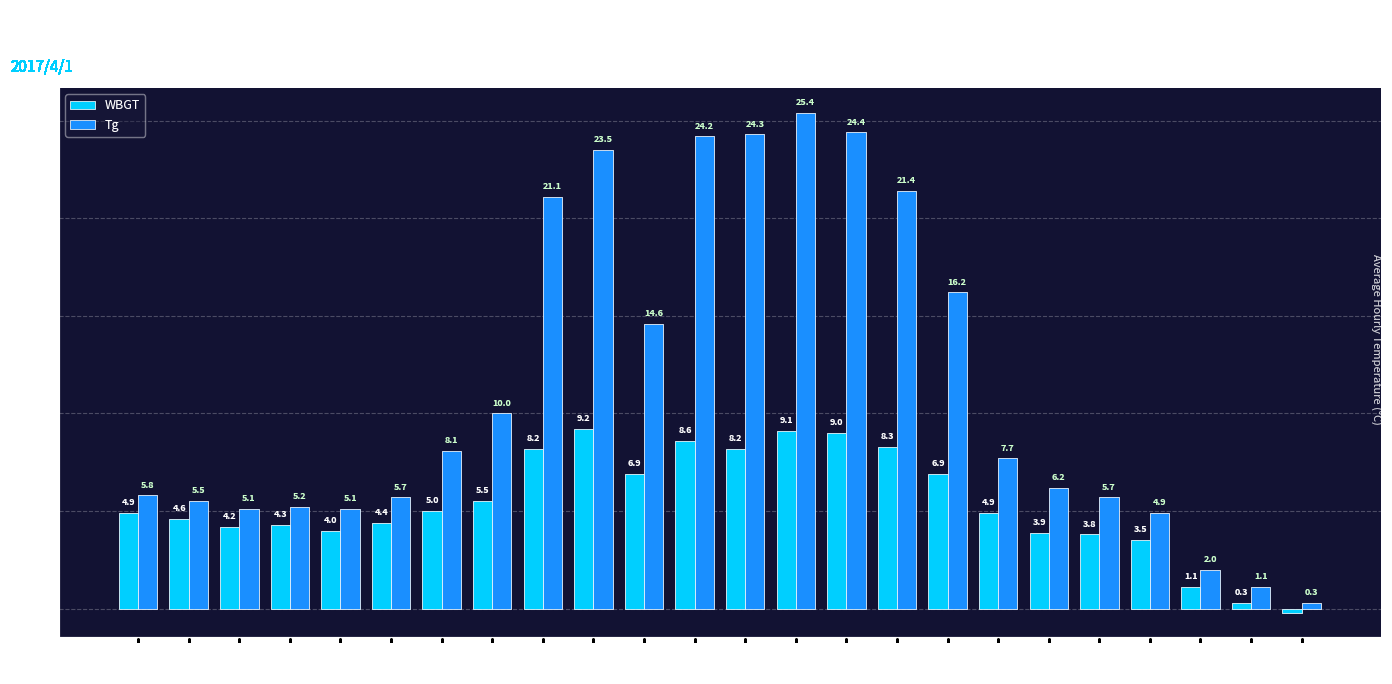

What is the value of the Tg bar at the 21st from the left?

4.9